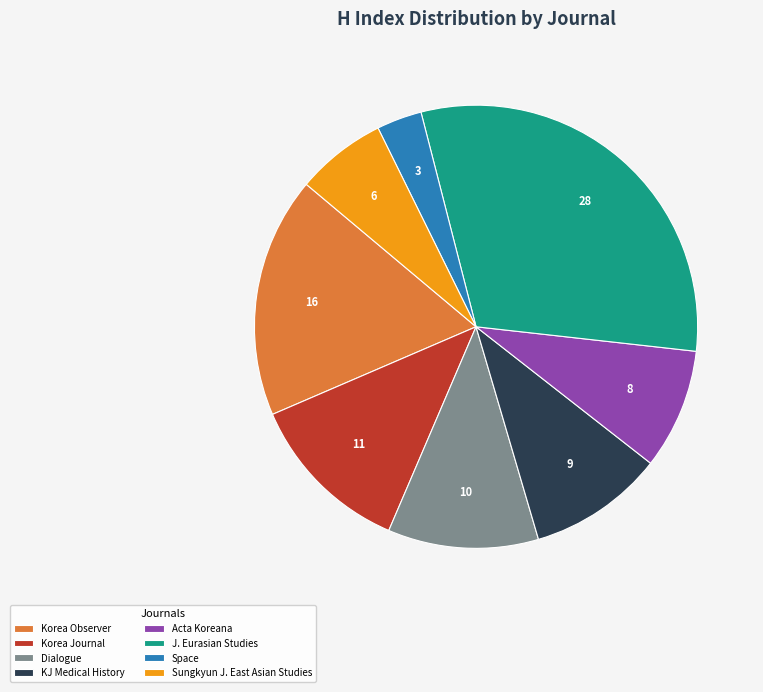

Combined, do J. Eurasian Studies and Sungkyun J. East Asian Studies account for over 50%?

No